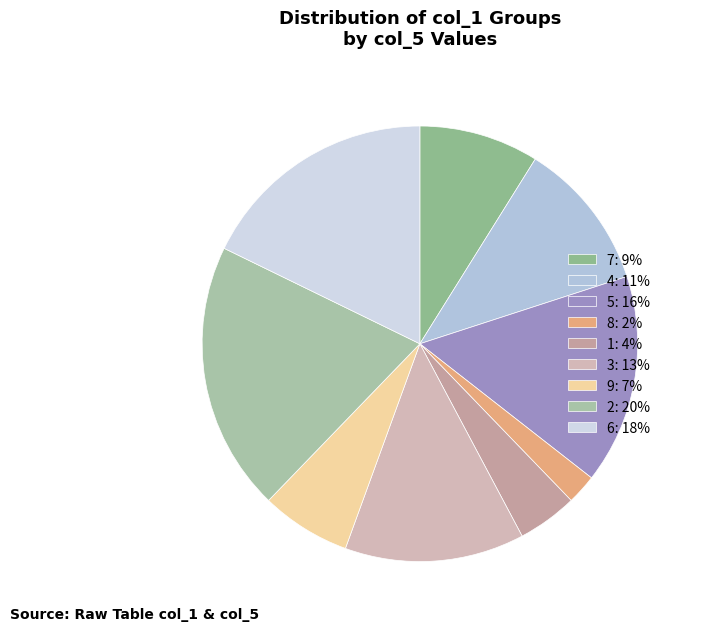

What portion of the pie excludes 8?

97.8%